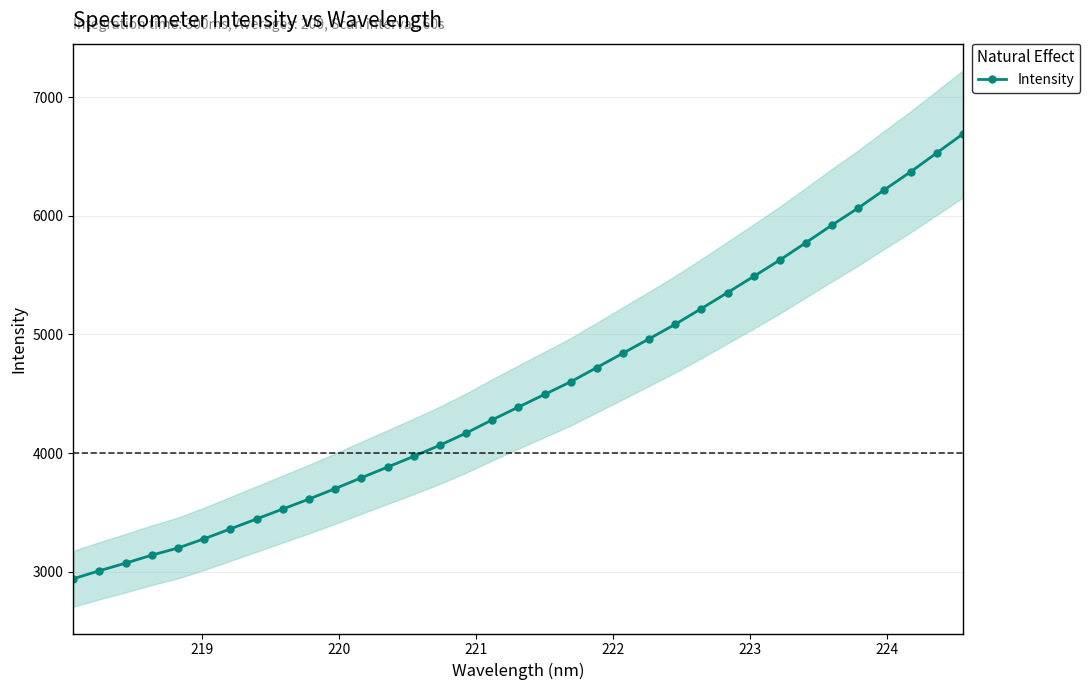

Count the number of values greater than 4388.

18